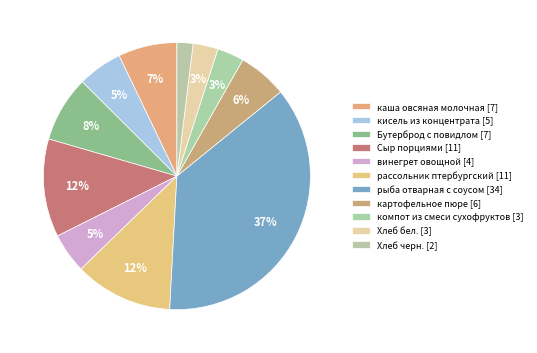

To the nearest percent, what portion does картофельное пюре represent?

6%